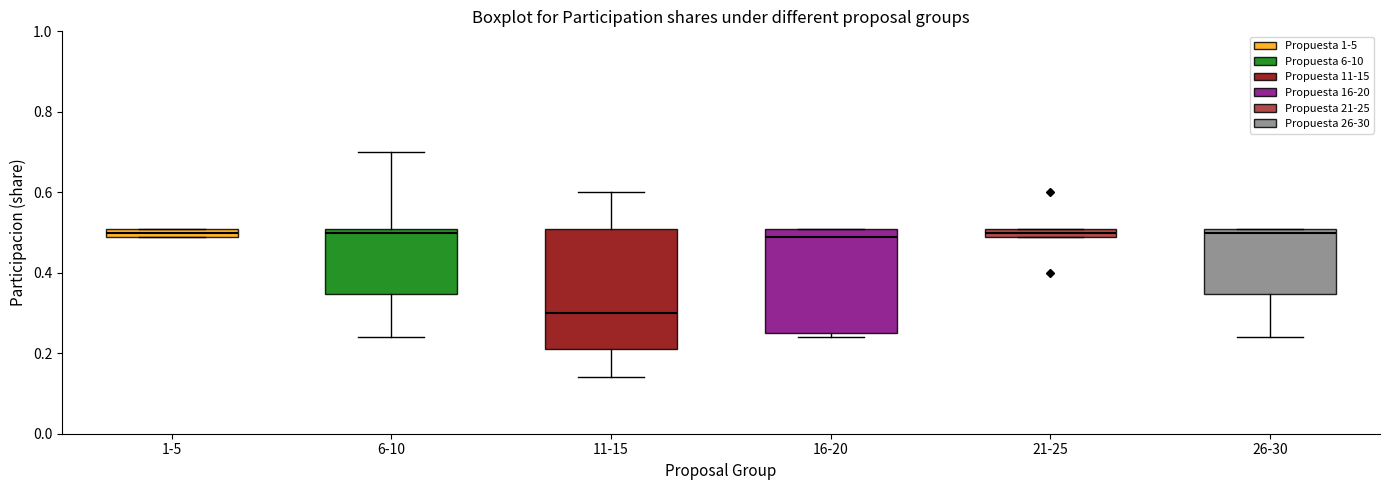

Which box has the lowest median line?

11-15